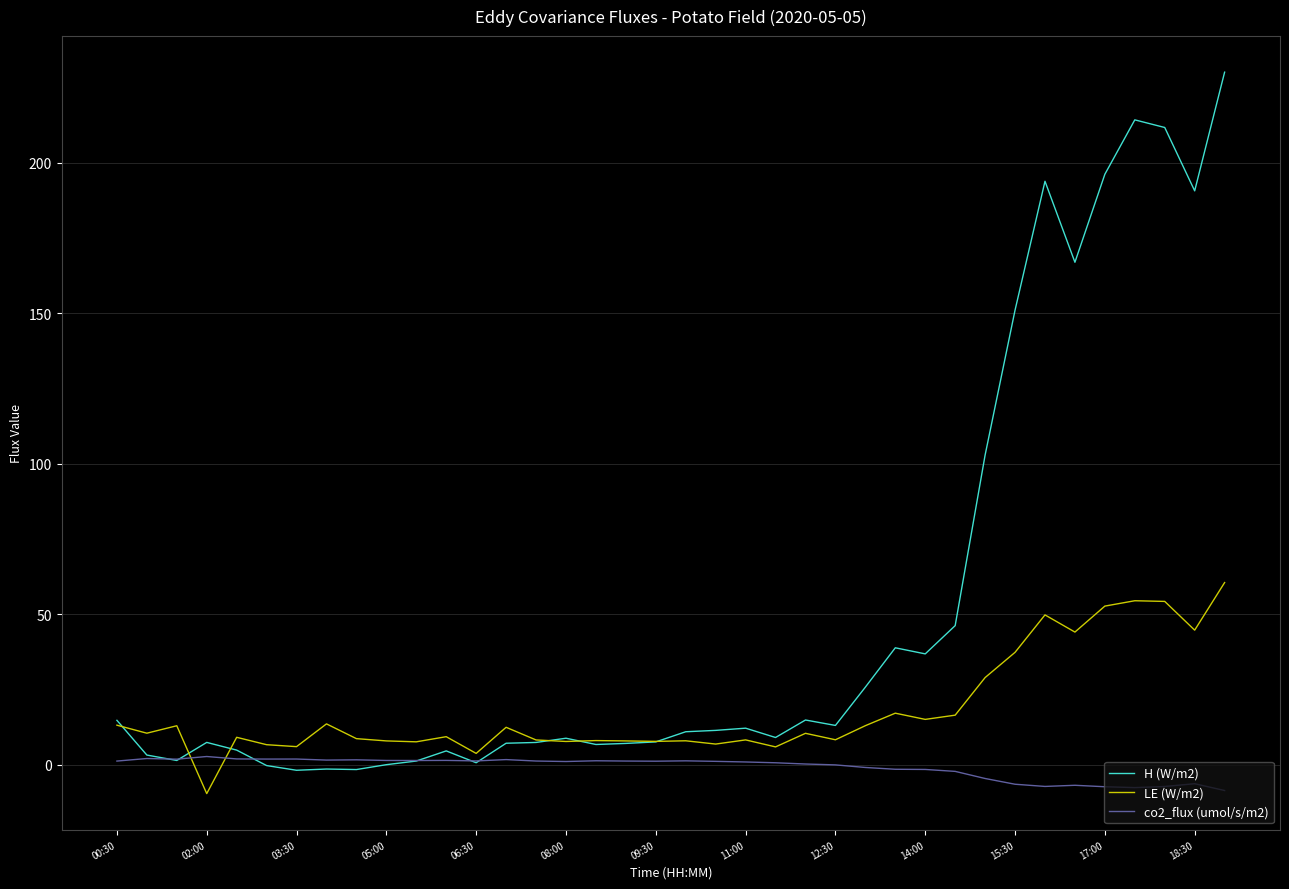

List the series in order of their peak value, highest first.

H (W/m2), LE (W/m2), co2_flux (umol/s/m2)